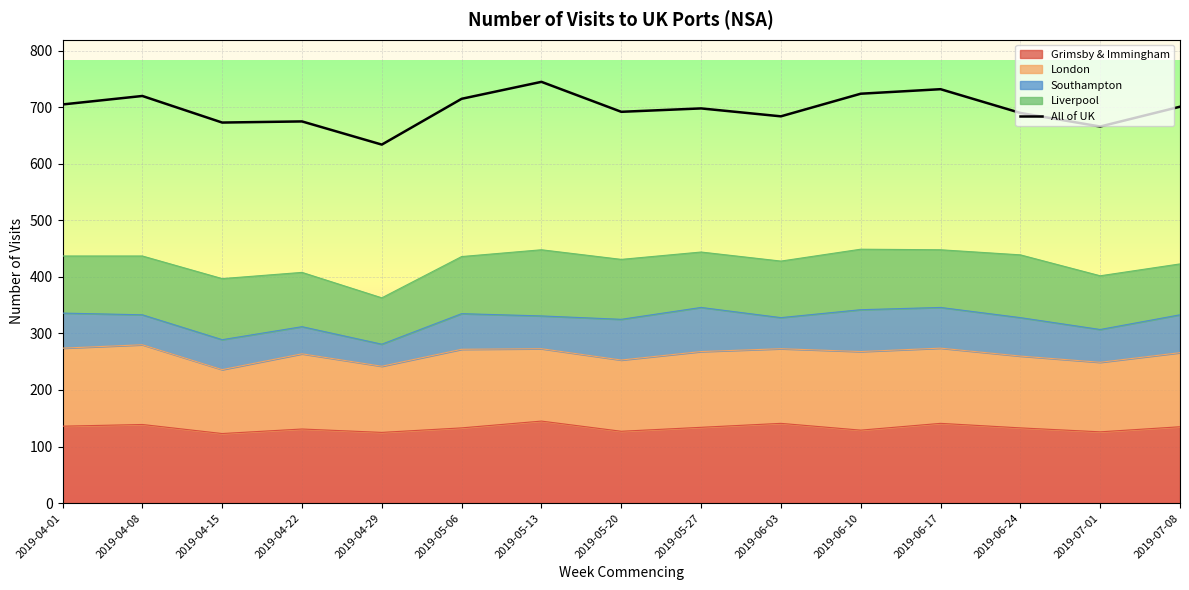

What is the label of the 7th point from the left?

2019-05-13